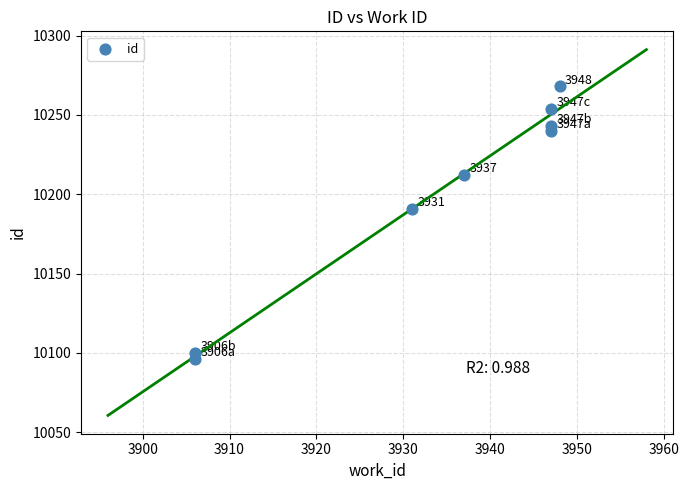

What is the average X value?

3934